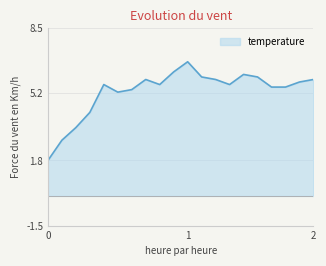

What is the greatest value displayed?

6.8